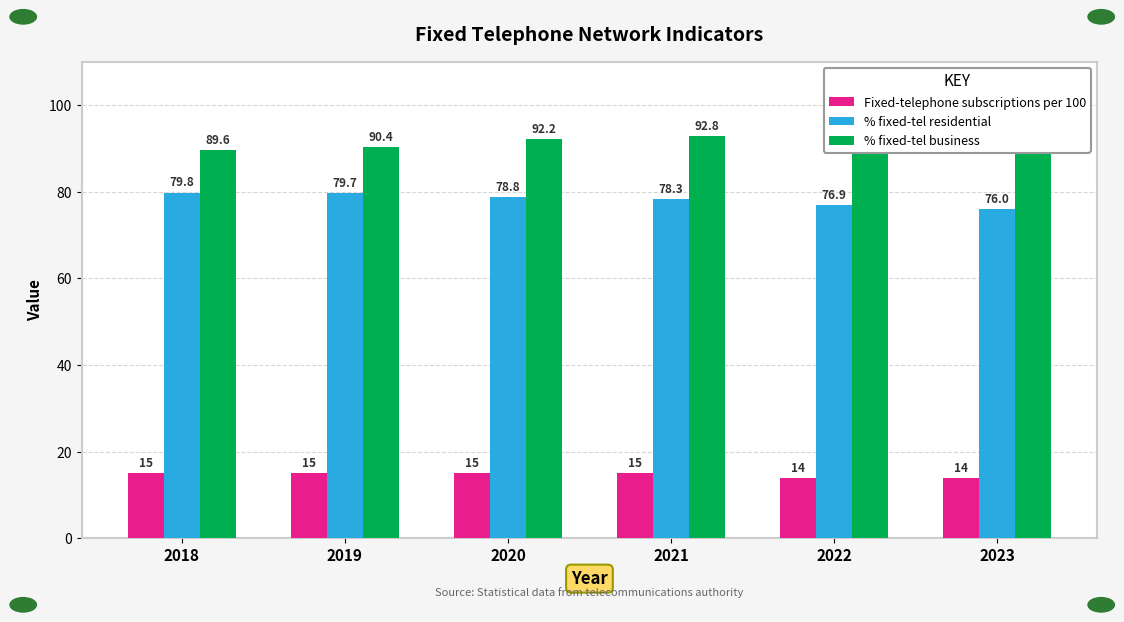

Reading left to right, what are all the values shown in this chart?

Fixed-telephone subscriptions per 100: 2018=15.0	2019=15.0	2020=15.0	2021=15.0	2022=14.0	2023=14.0
% fixed-tel residential: 2018=79.8	2019=79.7	2020=78.8	2021=78.3	2022=76.9	2023=76.0
% fixed-tel business: 2018=89.6	2019=90.4	2020=92.2	2021=92.8	2022=92.8	2023=93.3